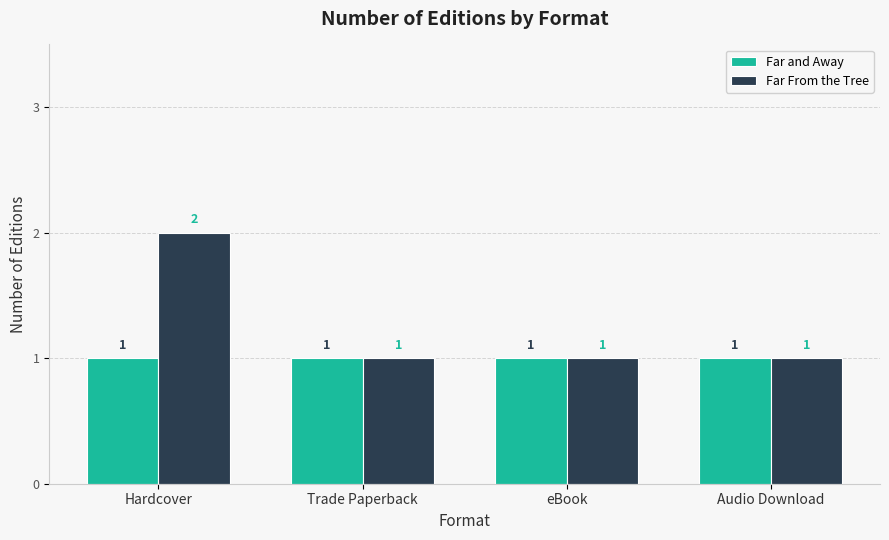

What is the difference between the Far From the Tree values at Hardcover and Trade Paperback?

1